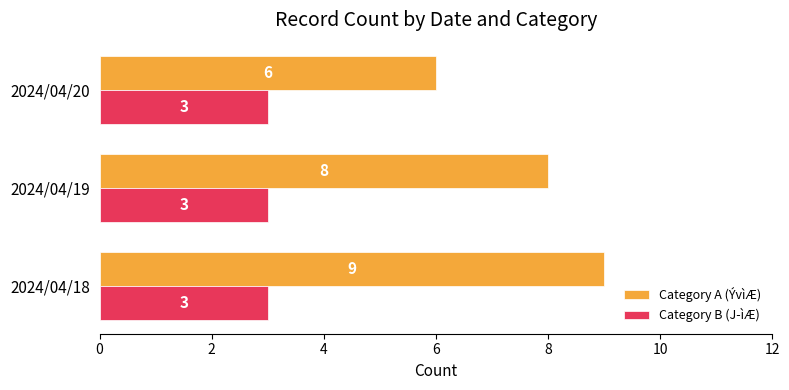

How many distinct data groups are displayed?

2